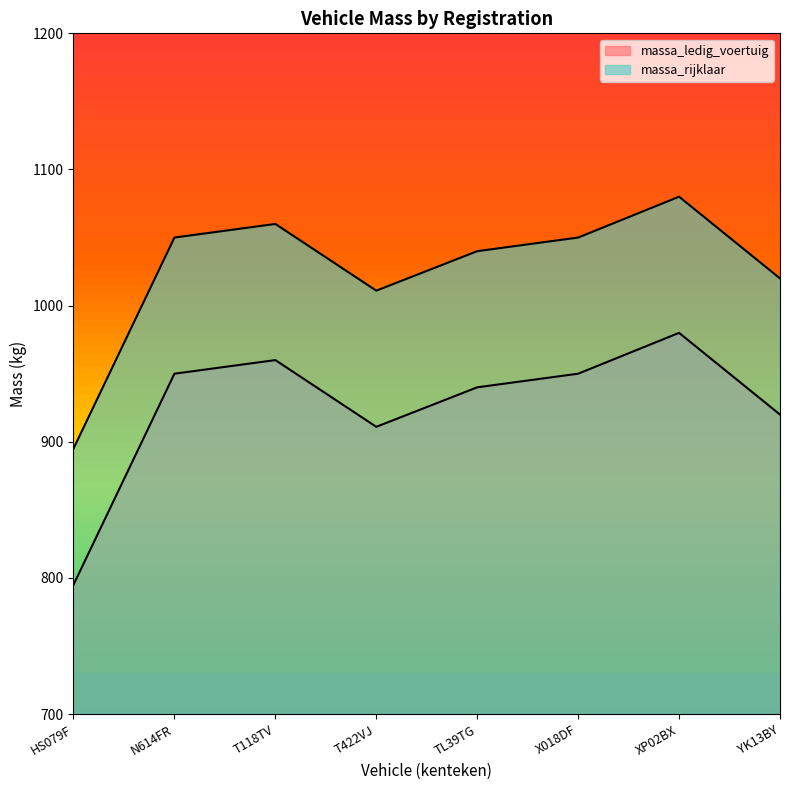

Which series changed the most between N614FR and XP02BX?

massa_ledig_voertuig